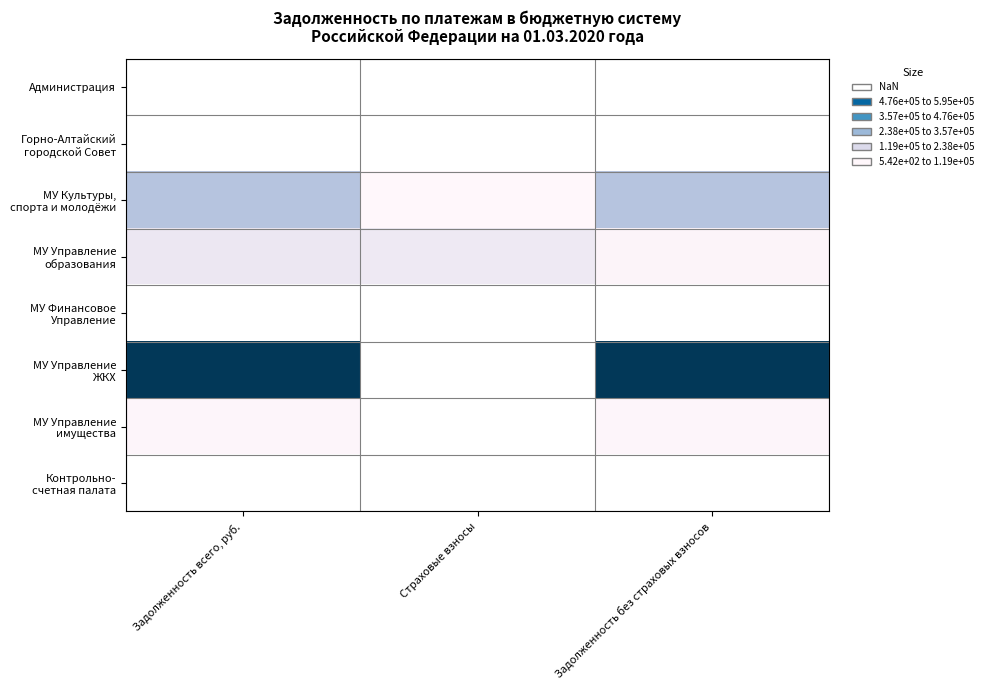

List the series in order of their overall mean, lowest first.

МУ Управление образования, МУ Финансовое Управление, МУ Управление ЖКХ, МУ Управление имущества, Контрольно- счетная палата, Администрация, Горно-Алтайский городской Совет, МУ Культуры, спорта и молодёжи